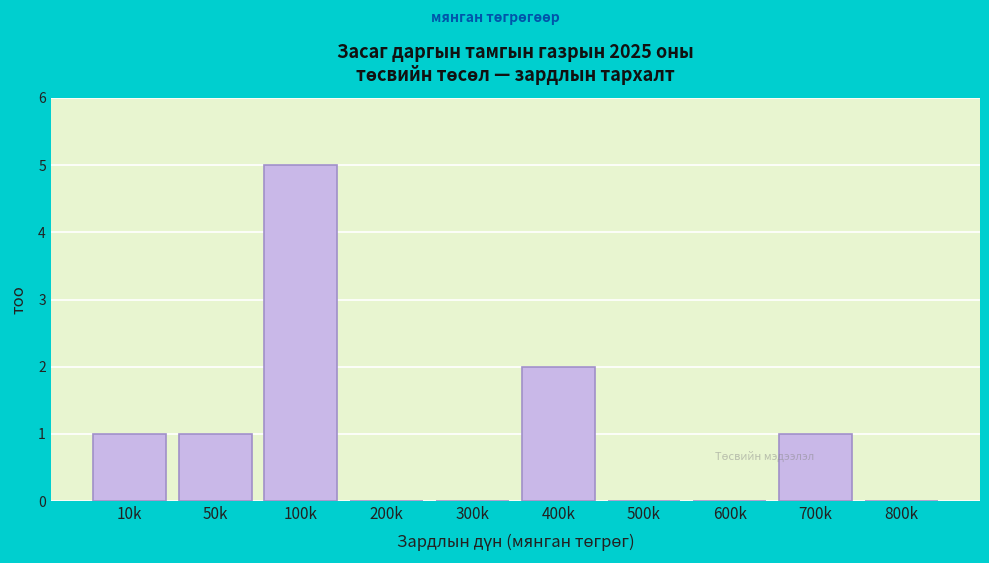

Reading left to right, extract all data points from this chart.

10k=1	50k=1	100k=5	200k=0	300k=0	400k=2	500k=0	600k=0	700k=1	800k=0